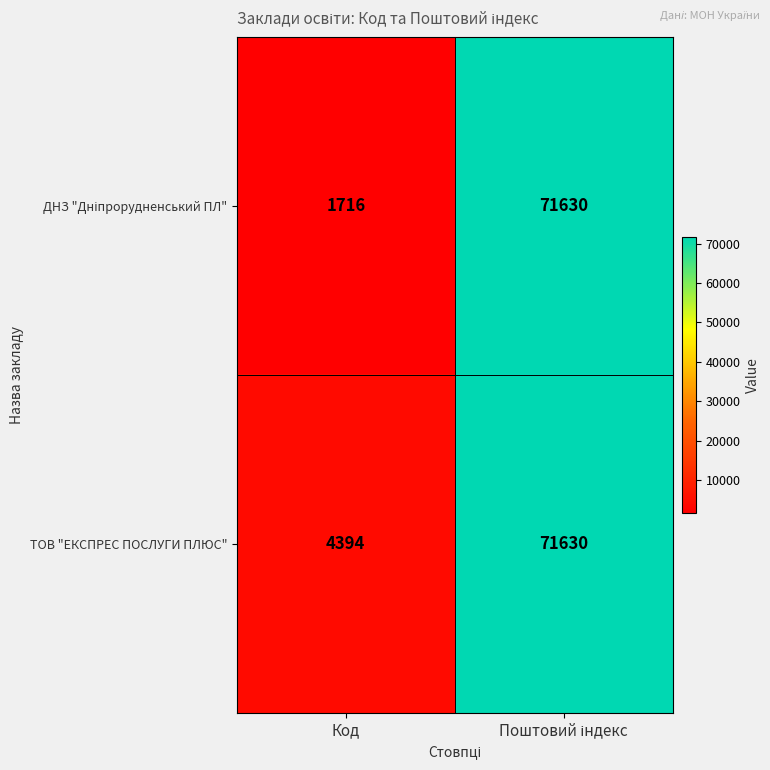

What is the greatest value displayed?

71630